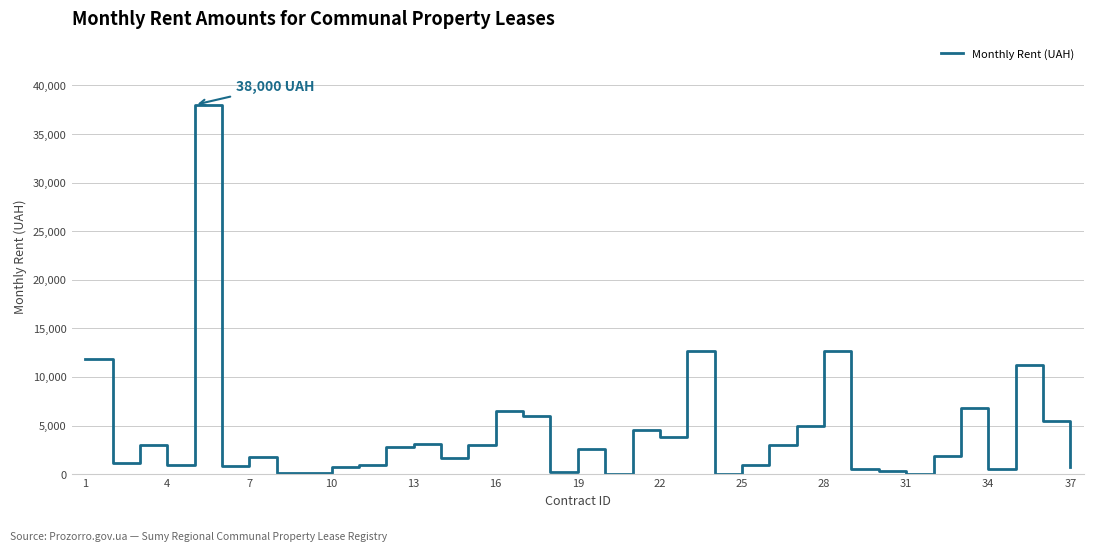

What is the difference between the maximum and minimum values?

38000.0